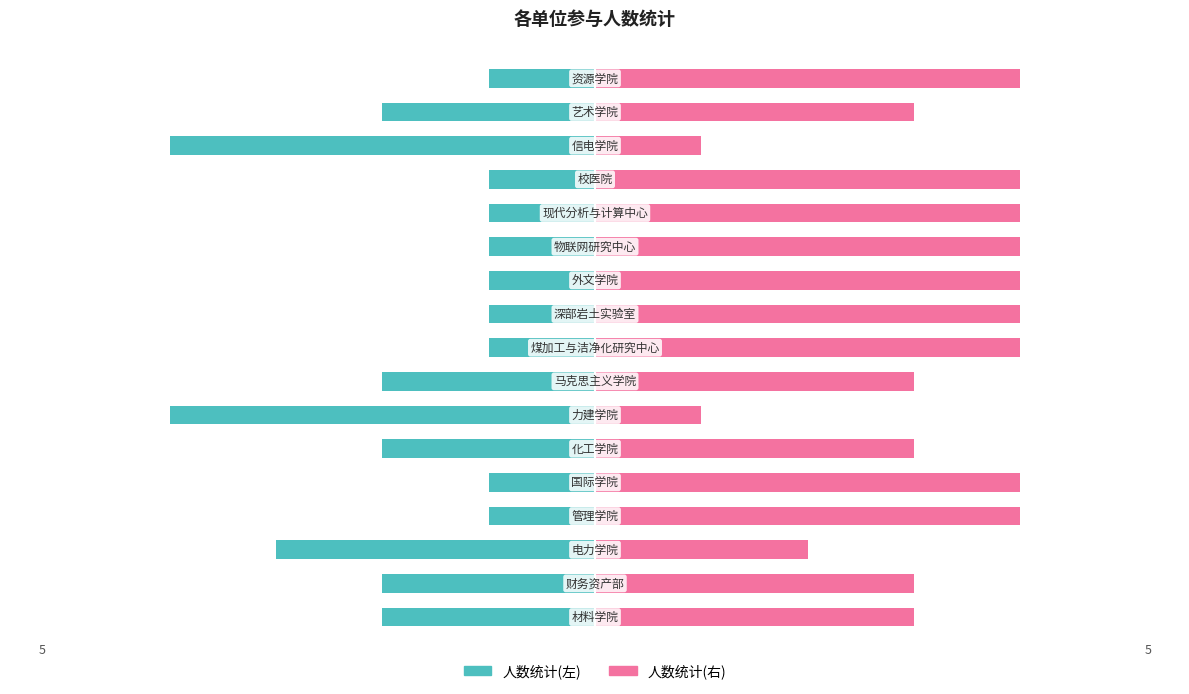

What is the difference between the highest and lowest values at 12?

5